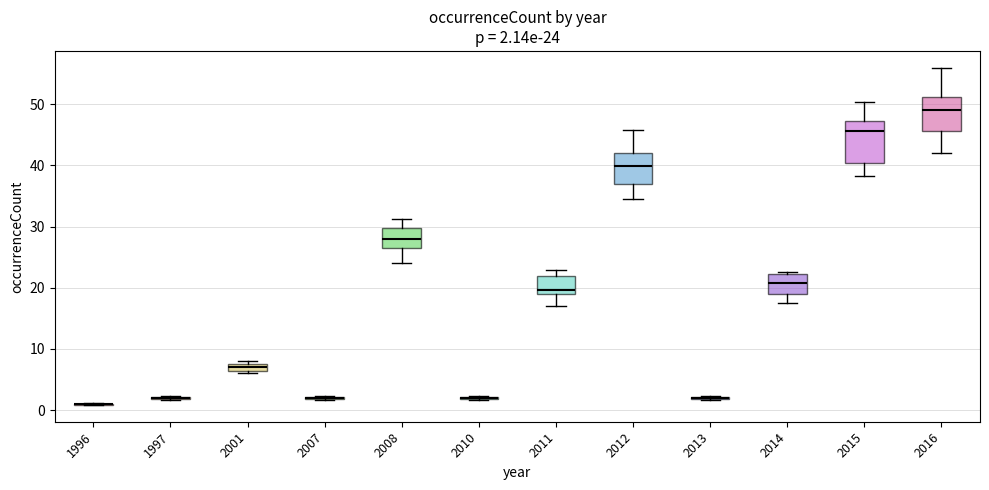

Comparing the boxes themselves (not the whiskers), which one is the tallest?

2015